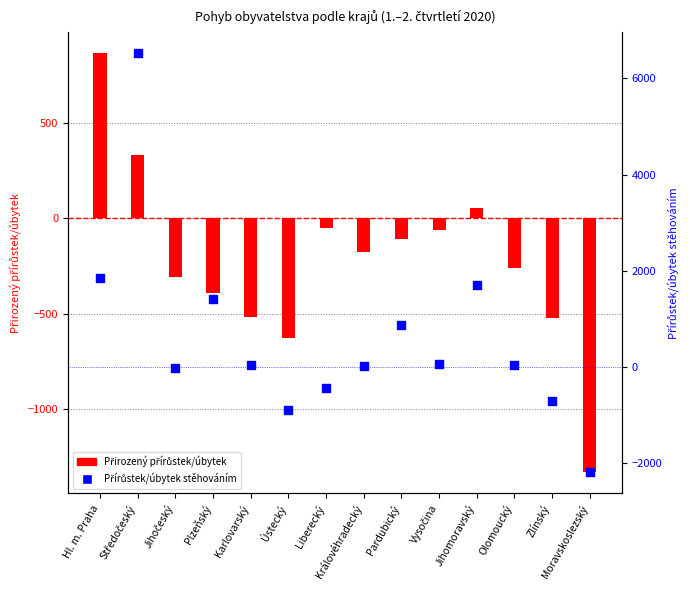

Which series has the largest total across all categories?

Přírůstek/úbytek stěhováním